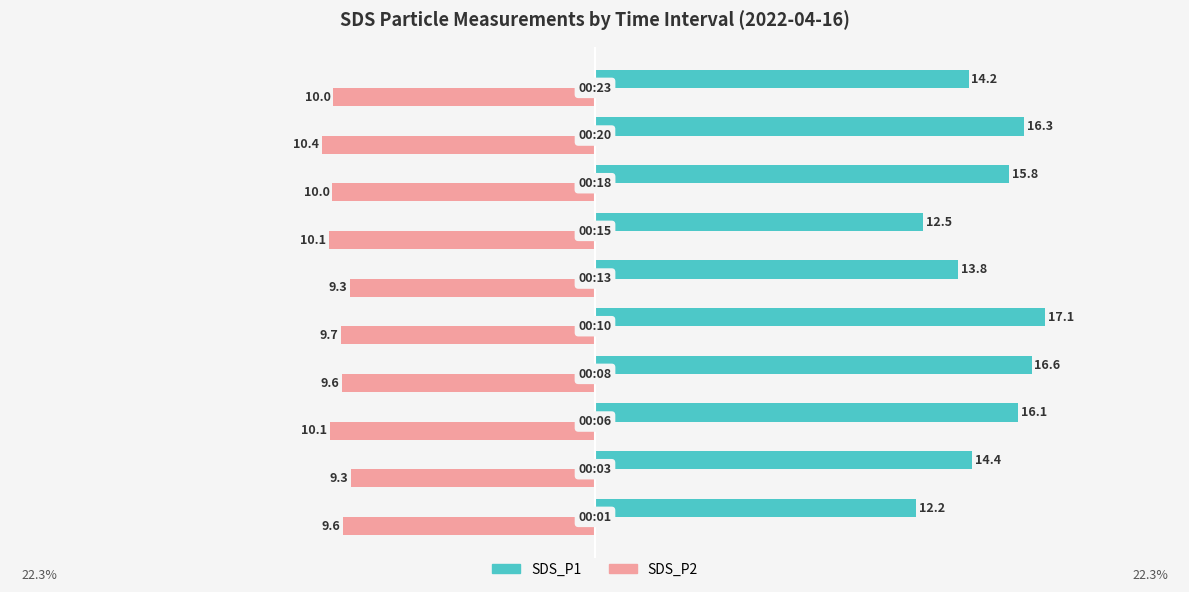

What is the difference between the maximum and second lowest values in the SDS_P2 series?

0.8